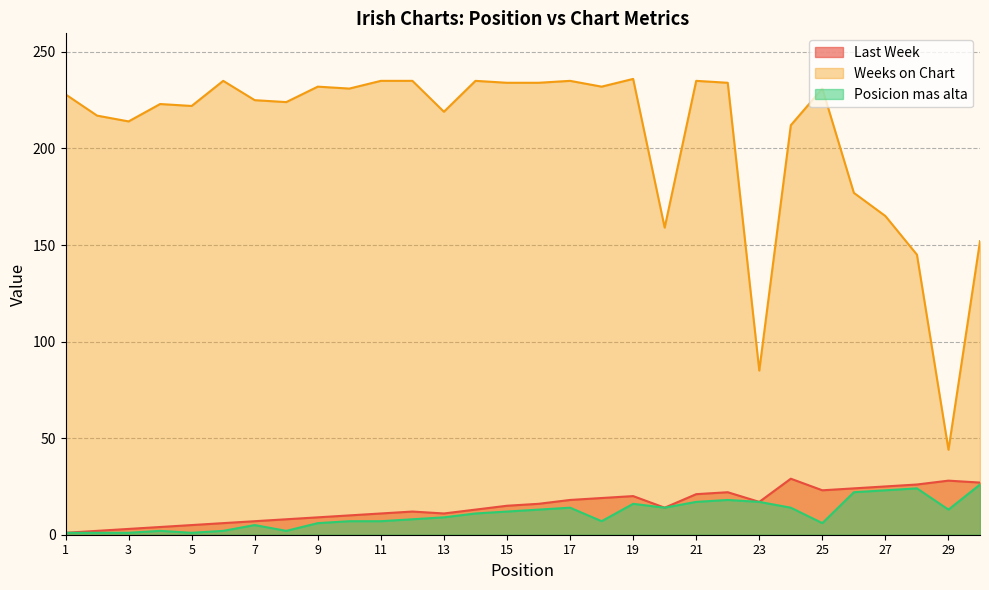

What are all the series names shown in the legend?

Last Week, Weeks on Chart, Posicion mas alta